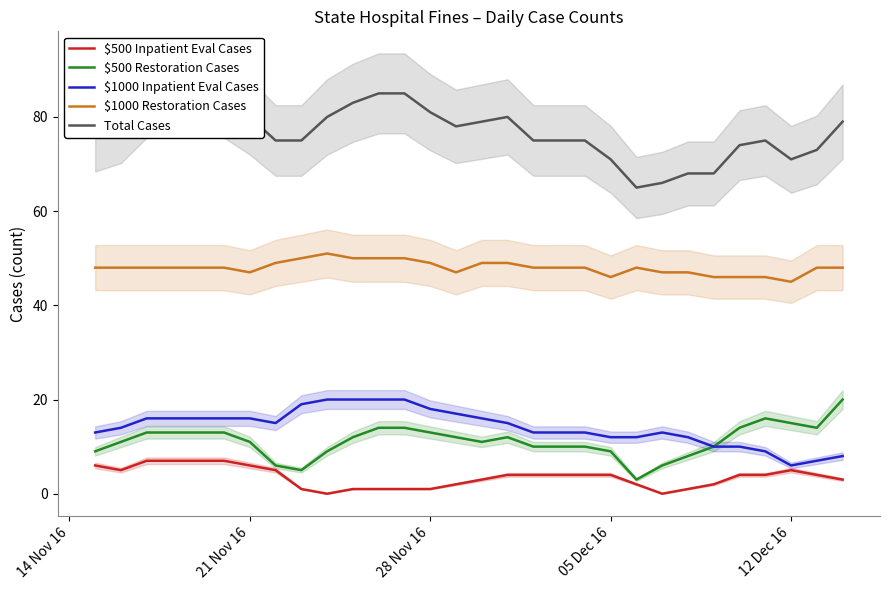

True or false: $500 Inpatient Eval Cases and Total Cases intersect in this chart.

False